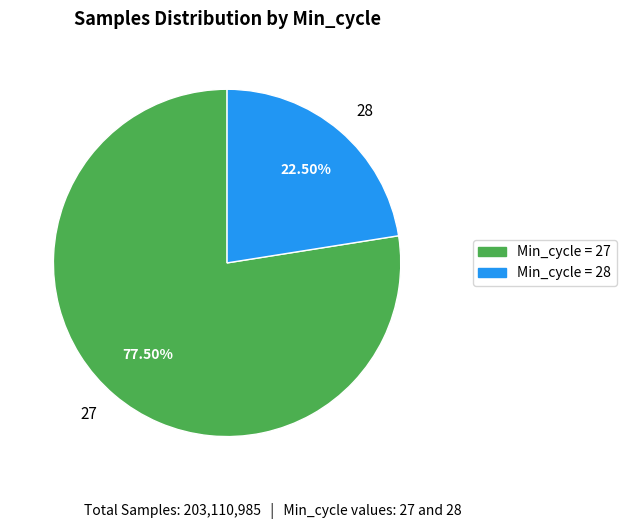

Is the sum of 27 and 28 greater than half?

Yes